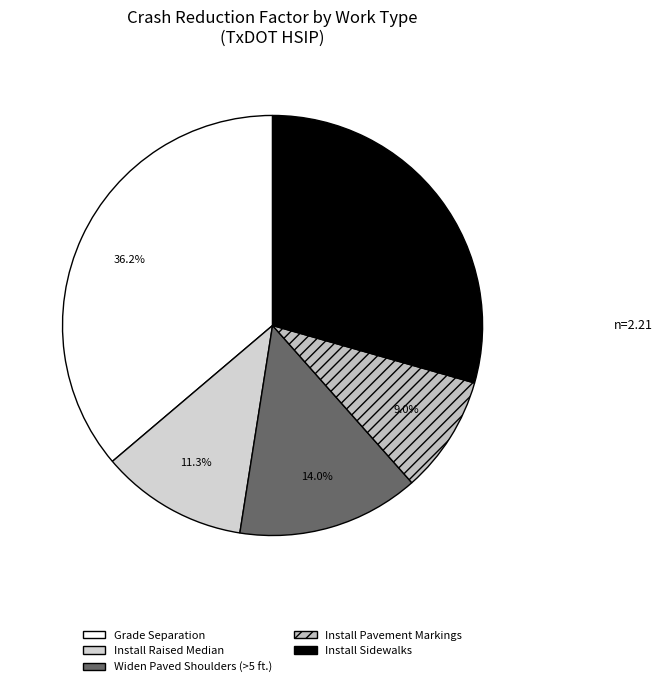

Which slice is the smallest?

Install Pavement Markings